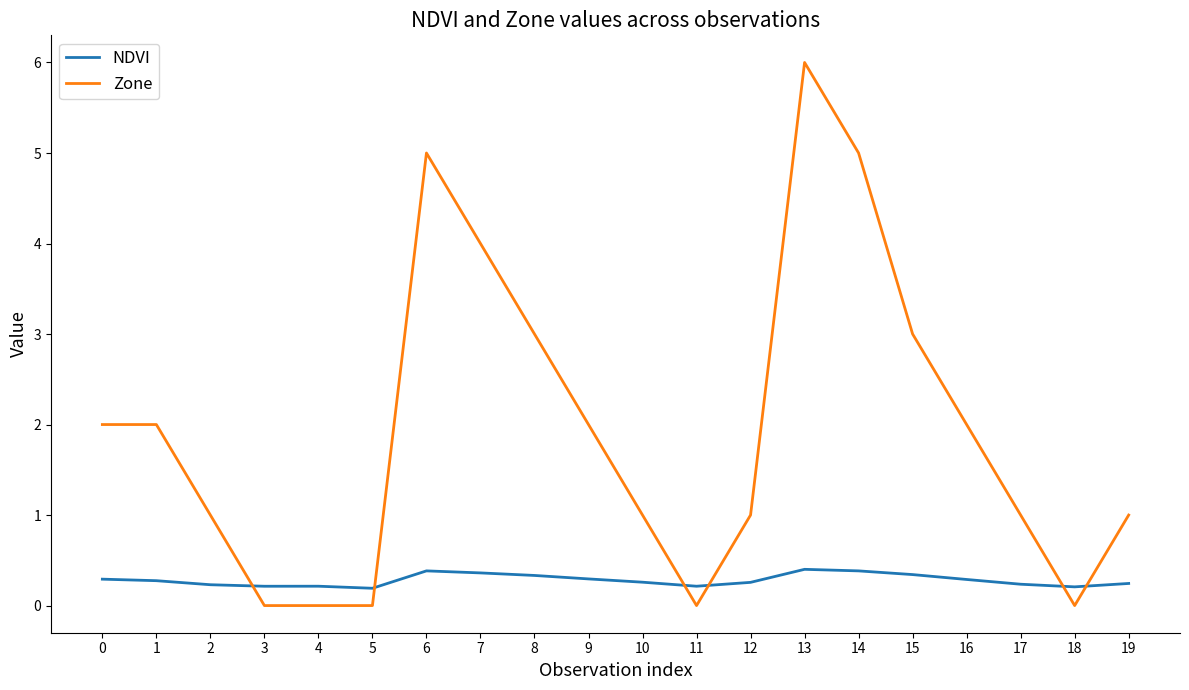

What is the difference between the highest and lowest values at 3?

0.2